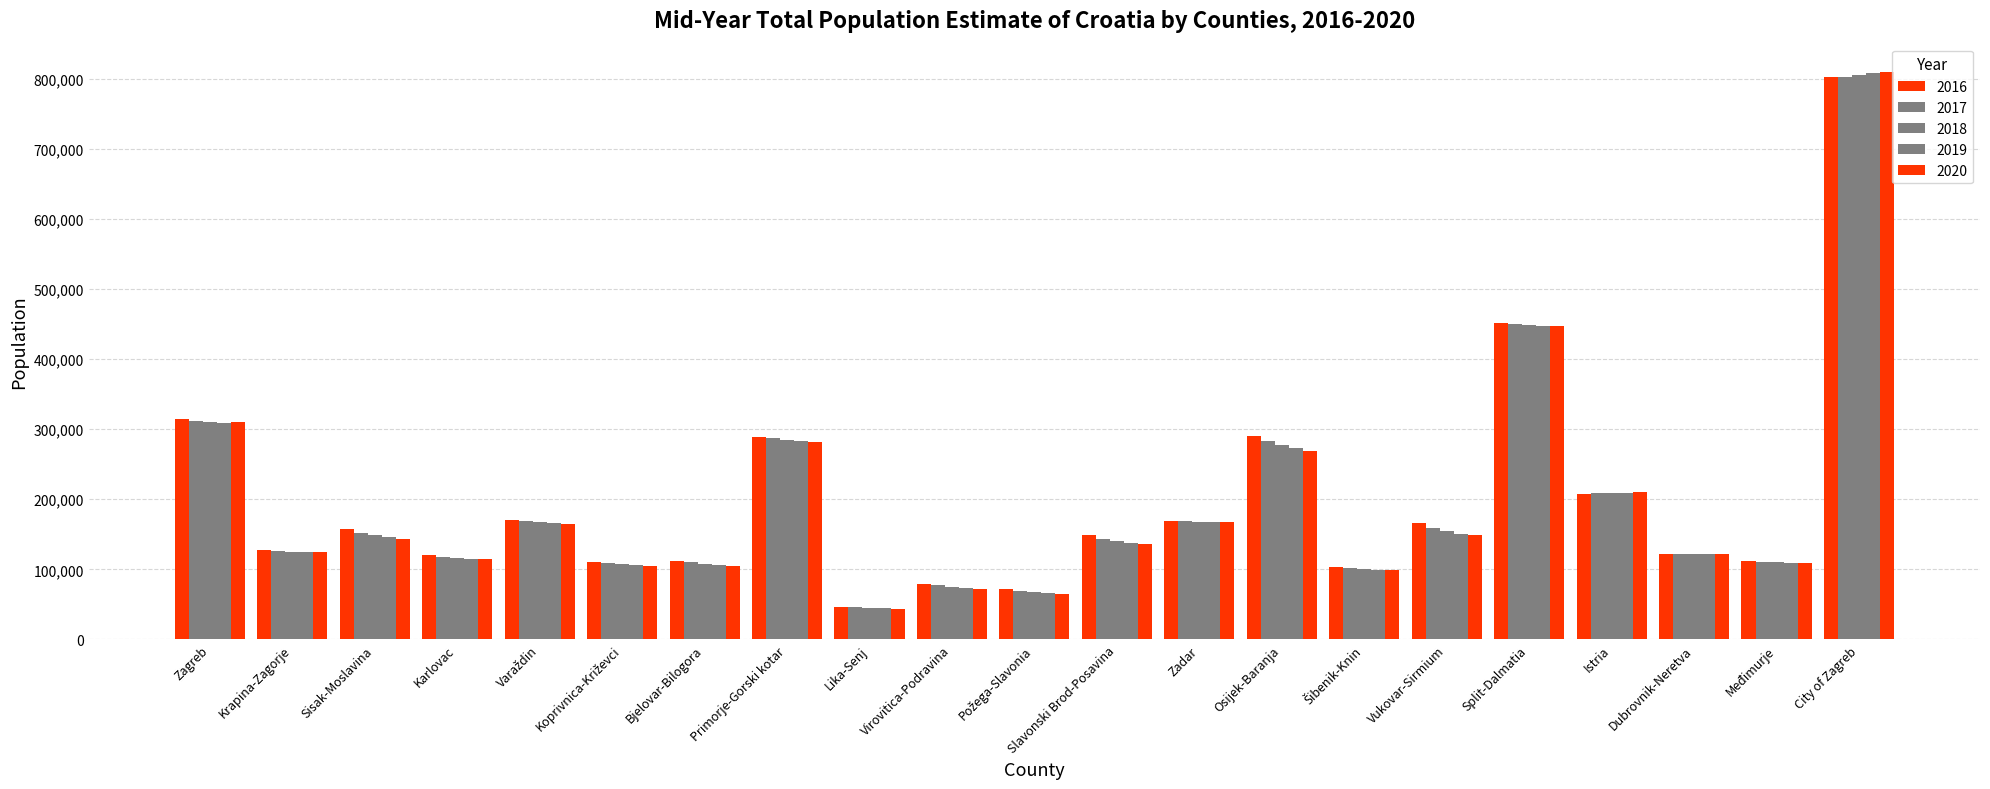

Count the number of categories in the chart.

21